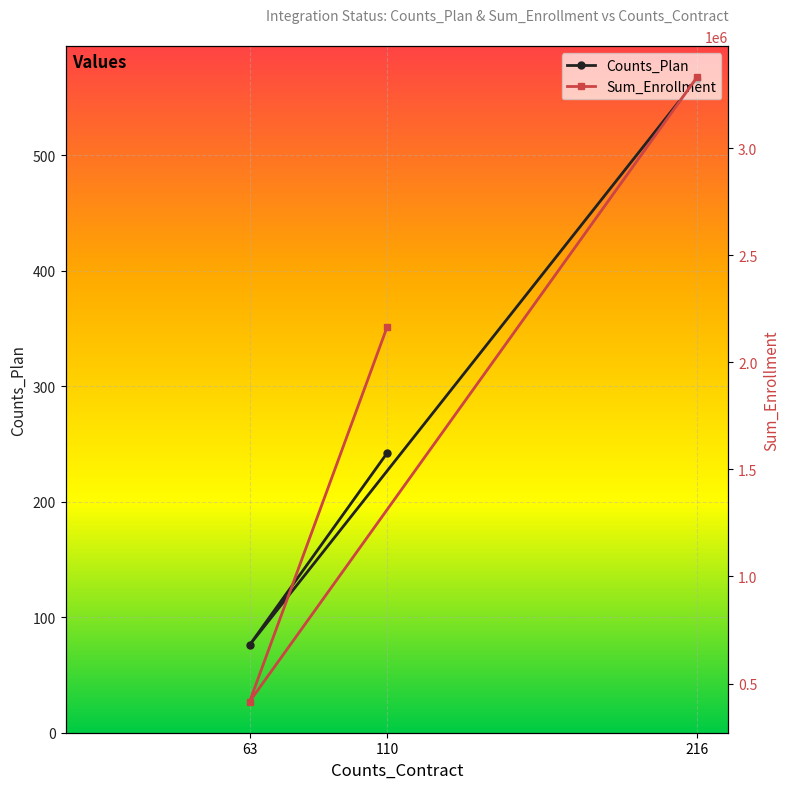

What is the smallest value displayed?

76